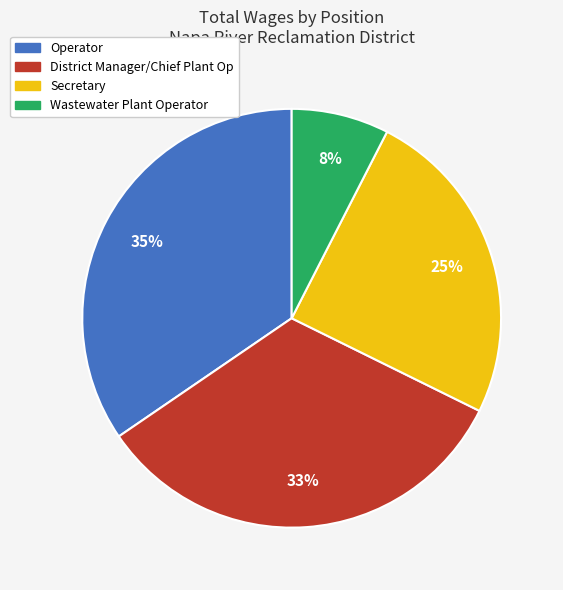

To the nearest percent, what is the difference between the District Manager/Chief Plant Op and Secretary slice percentages?

8%